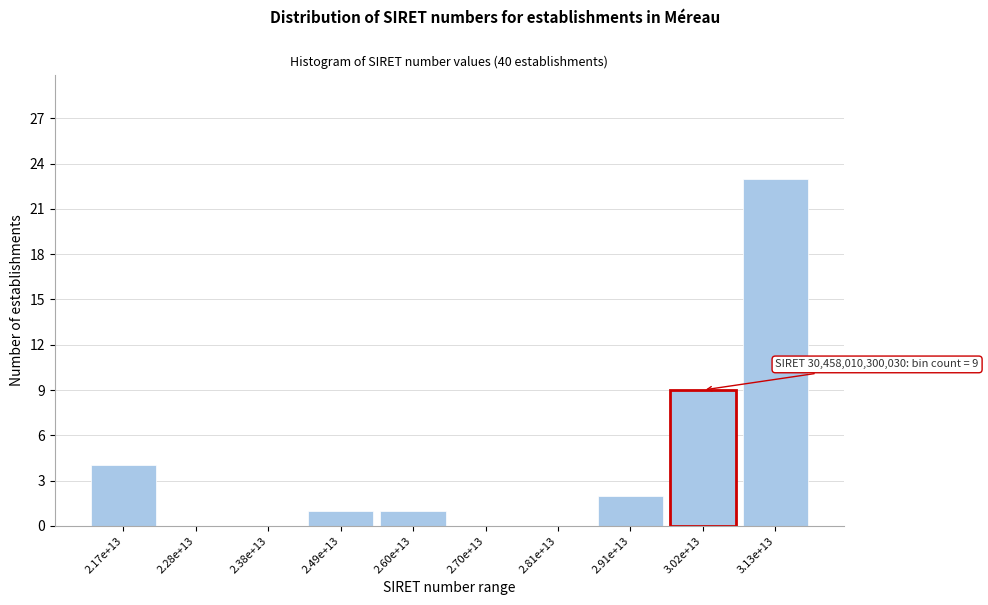

Reading right to left, list all the values displayed in this chart.

3.13e+13=23	3.02e+13=9	2.91e+13=2	2.81e+13=0	2.70e+13=0	2.60e+13=1	2.49e+13=1	2.38e+13=0	2.28e+13=0	2.17e+13=4